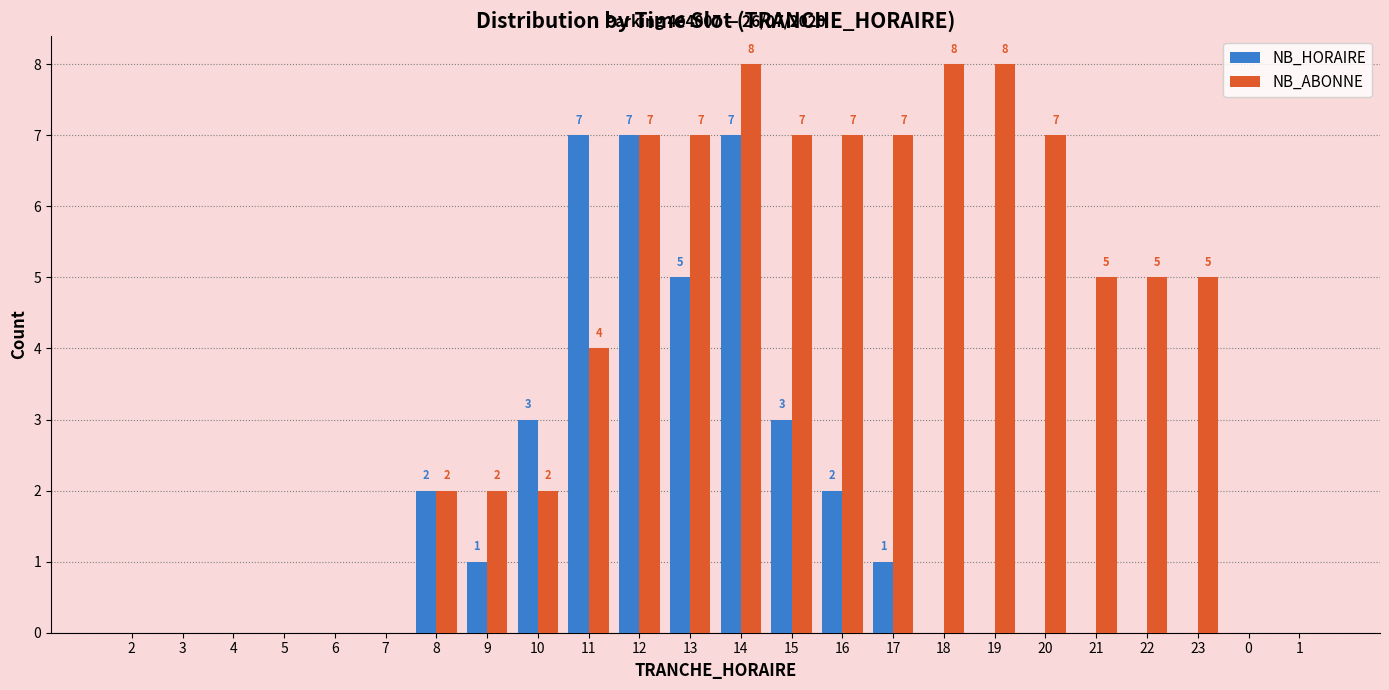

Reading right to left, transcribe all the data shown in this chart.

NB_HORAIRE: 1=0	0=0	23=0	22=0	21=0	20=0	19=0	18=0	17=1	16=2	15=3	14=7	13=5	12=7	11=7	10=3	9=1	8=2	7=0	6=0	5=0	4=0	3=0	2=0
NB_ABONNE: 1=0	0=0	23=5	22=5	21=5	20=7	19=8	18=8	17=7	16=7	15=7	14=8	13=7	12=7	11=4	10=2	9=2	8=2	7=0	6=0	5=0	4=0	3=0	2=0